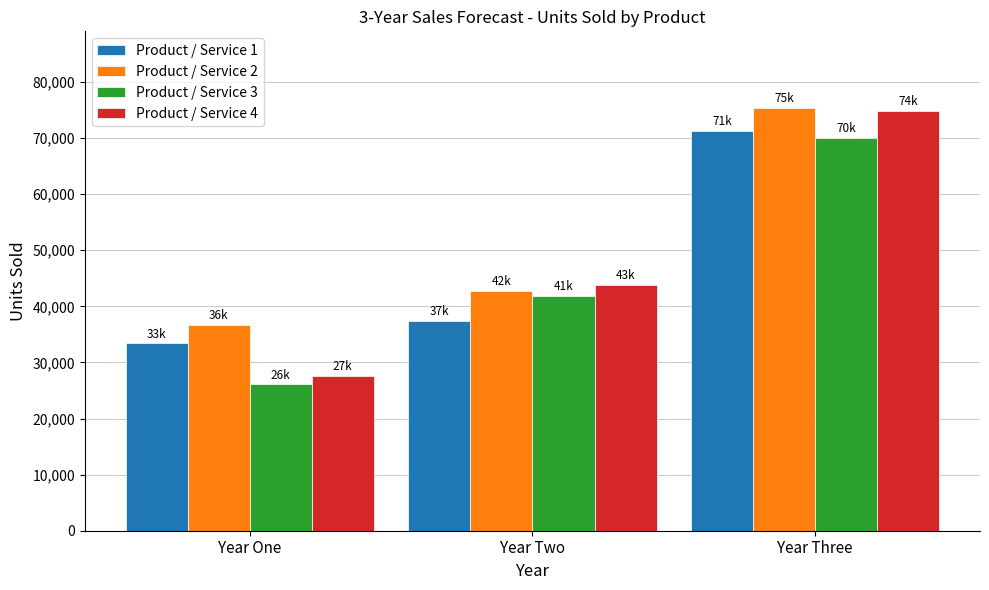

What are all the series names shown in the legend?

Product / Service 1, Product / Service 2, Product / Service 3, Product / Service 4